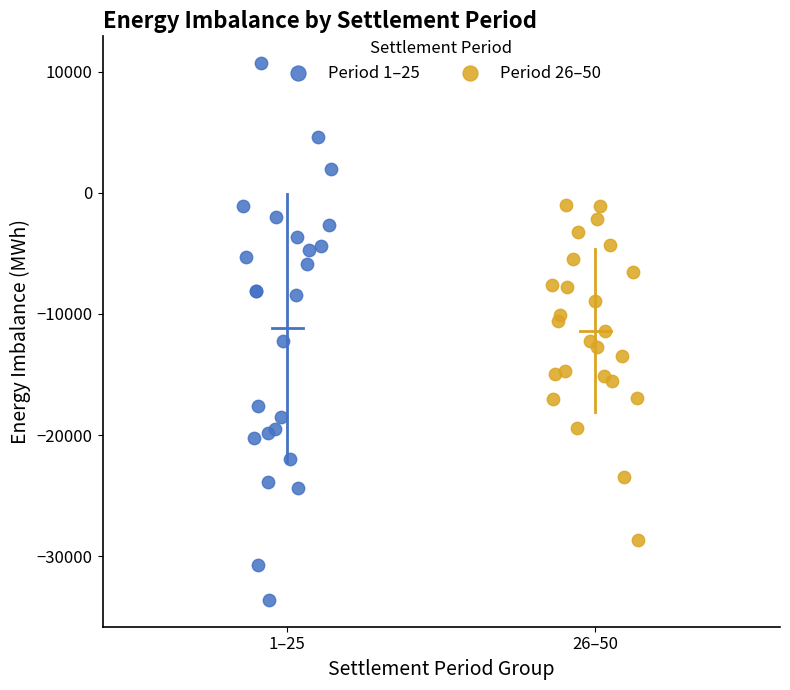

Which series has the largest Y range (max minus min)?

Period 1–25